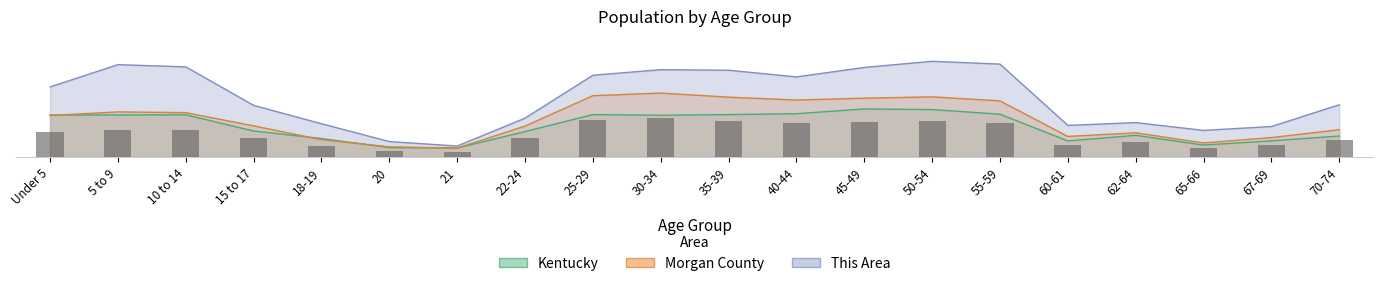

At how many categories does at least one series exceed 12?

13